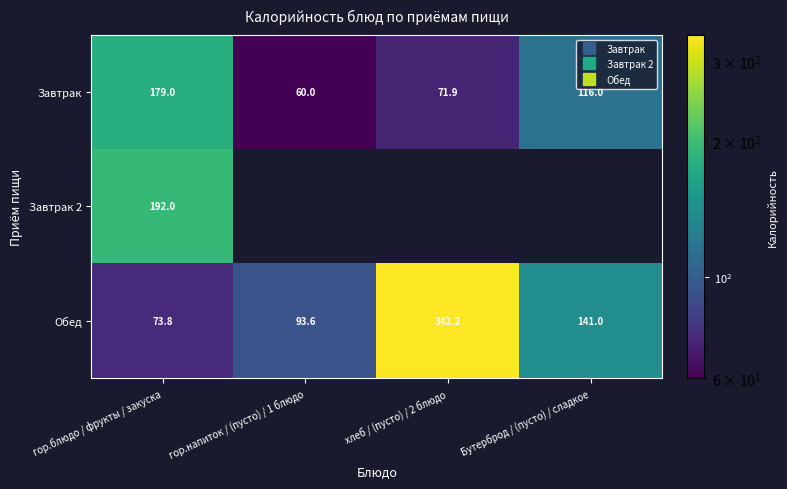

What is the difference between the maximum and second lowest values in the Завтрак series?

107.1